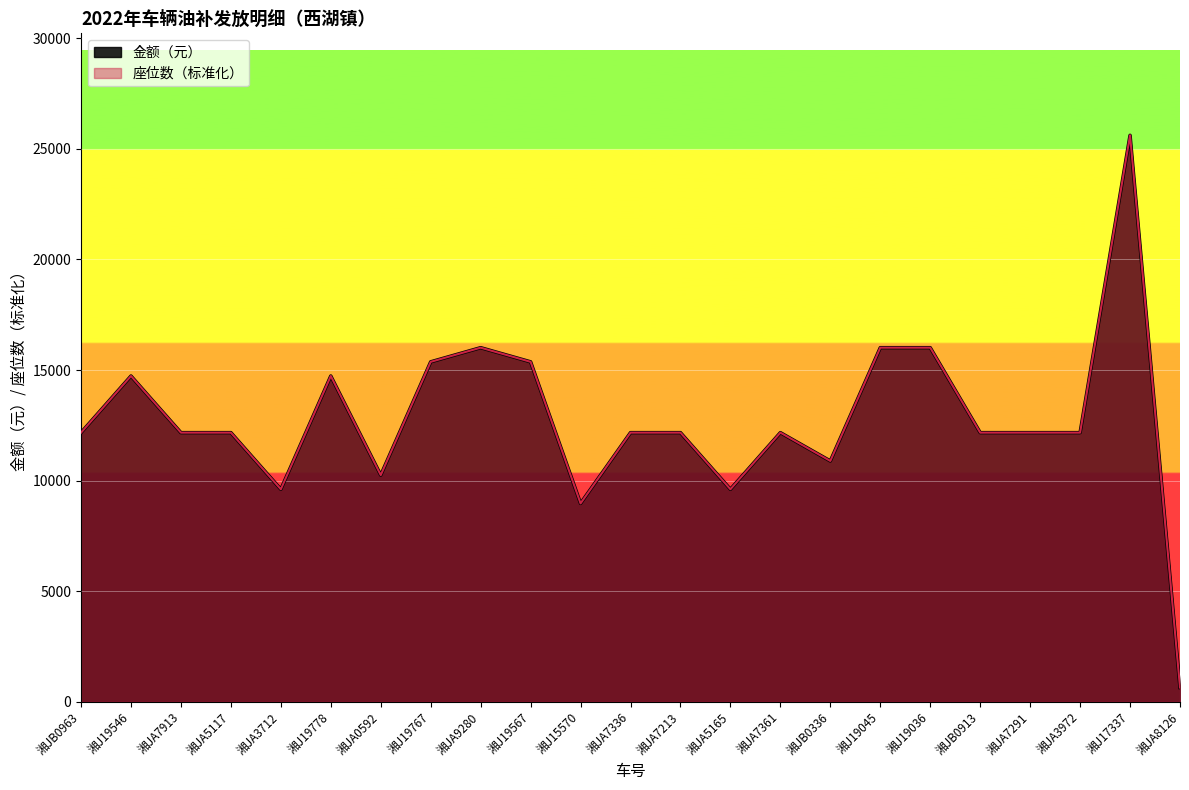

True or false: 座位数 and 金额（元） cross at least once.

False